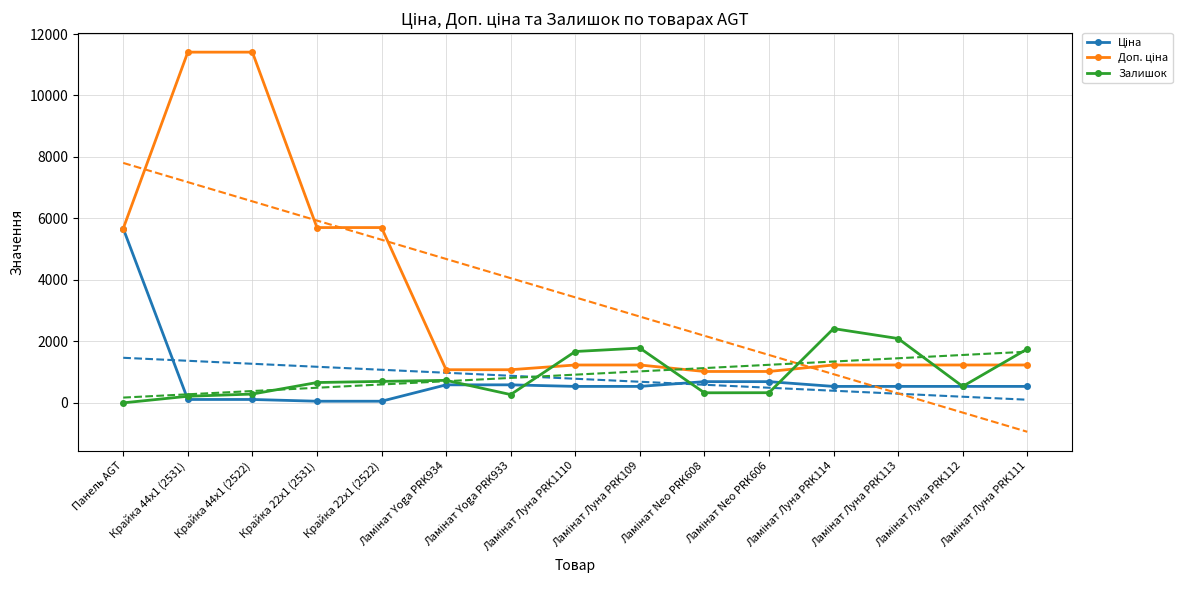

What is the label of the 14th point from the left?

Ламінат Луна PRK112